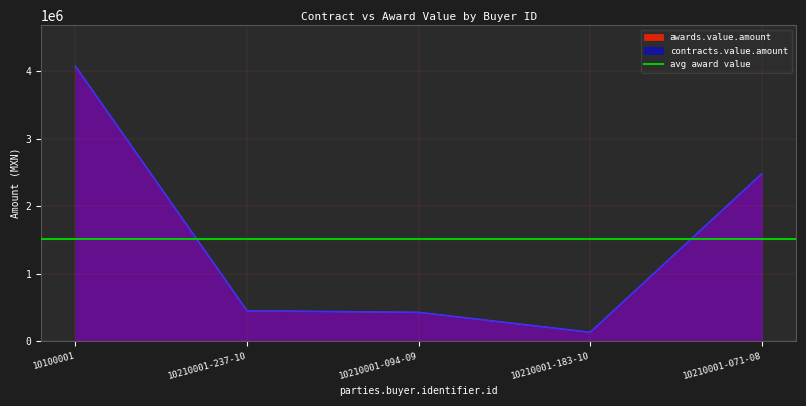

Where is awards.value.amount nearest to the value 2101551?

10210001-071-08